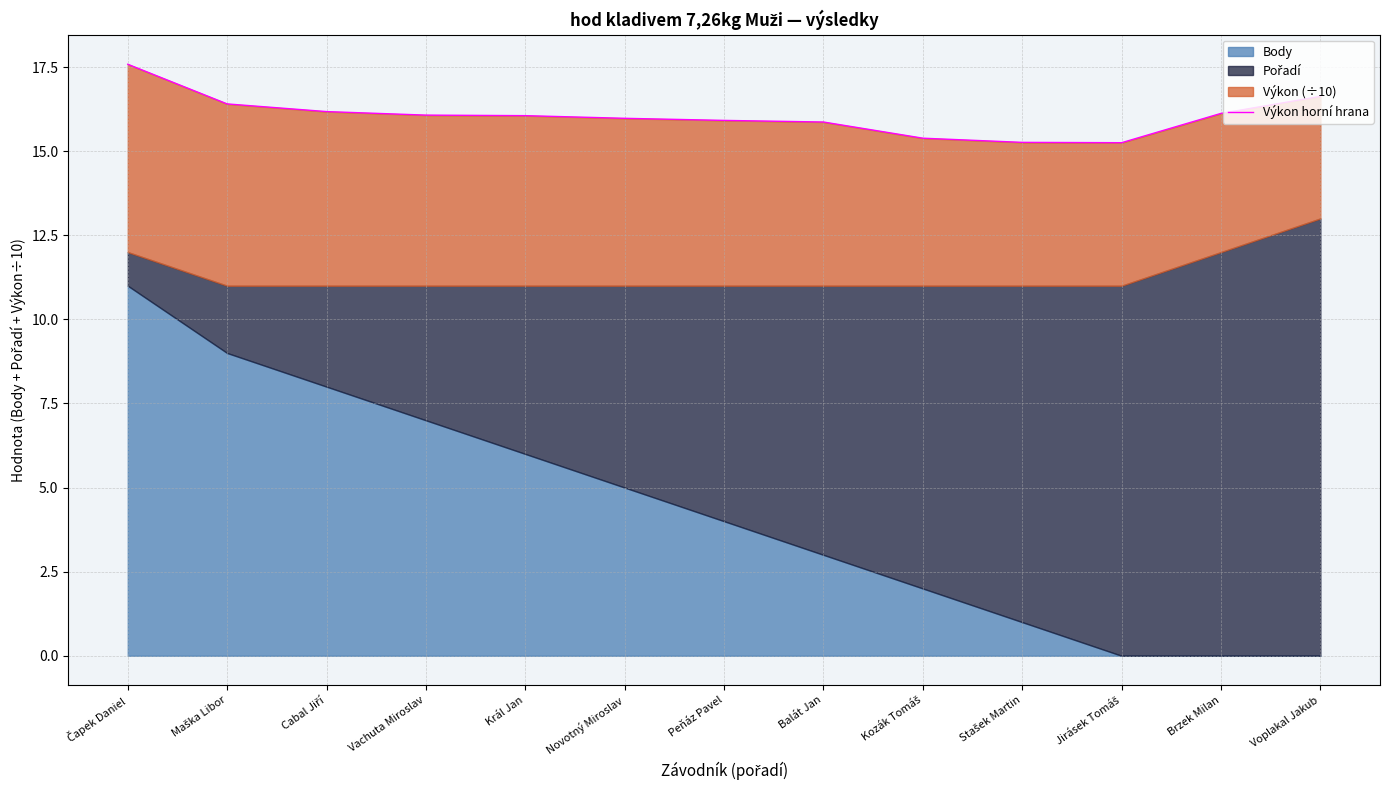

List the labels in order of value, largest first.

Čapek Daniel, Voplakal Jakub, Maška Libor, Cabal Jiří, Brzek Milan, Vachuta Miroslav, Král Jan, Novotný Miroslav, Peňáz Pavel, Balát Jan, Kozák Tomáš, Stašek Martin, Jirásek Tomáš